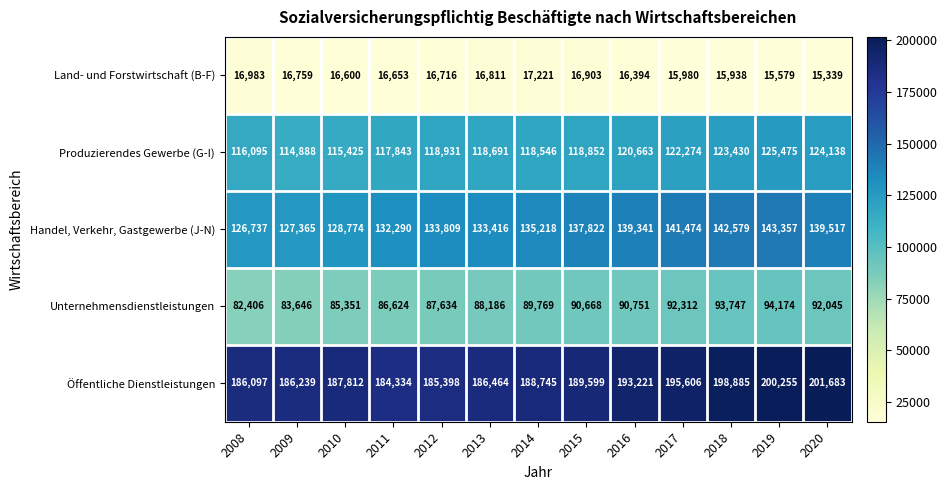

Which series has the widest spread of values?

Öffentliche Dienstleistungen